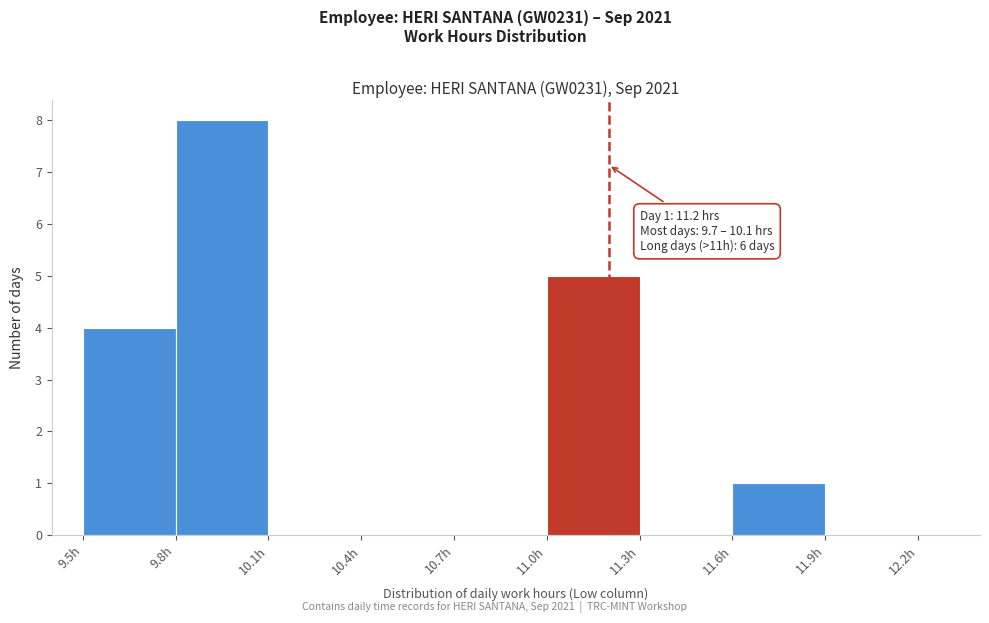

Over which range of the x-axis is the bar tallest?

9.8 to 10.1